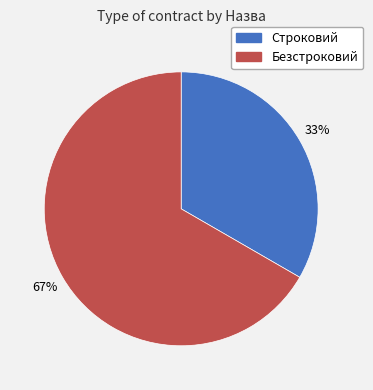

Rank the categories by value from highest to lowest.

Безстроковий, Строковий